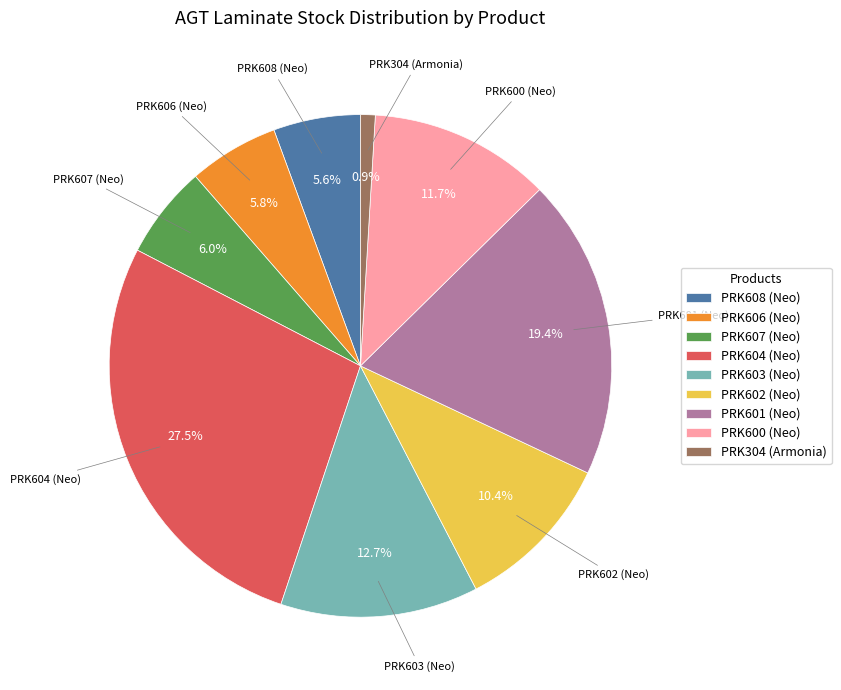

How many slices are in this pie chart?

9